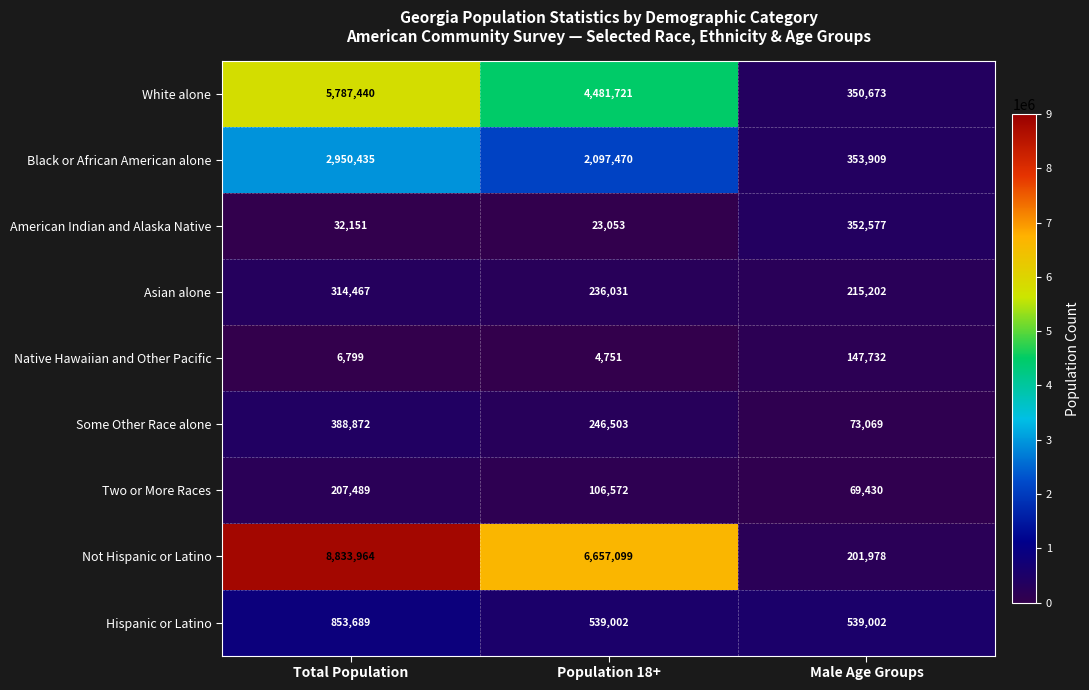

Rank the series by their maximum value, from lowest to highest.

Native Hawaiian and Other Pacific, Two or More Races, Asian alone, American Indian and Alaska Native, Some Other Race alone, Hispanic or Latino, Black or African American alone, White alone, Not Hispanic or Latino